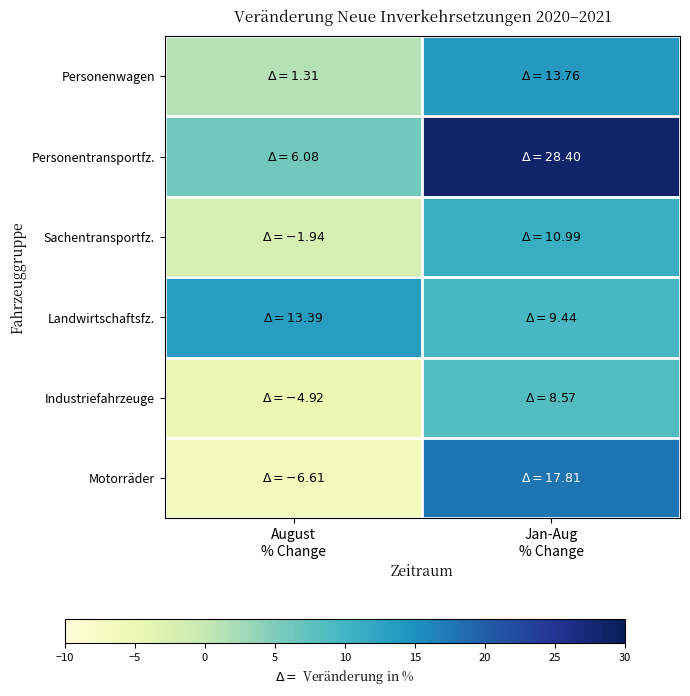

Which series changed the most between August % Change and Jan-Aug % Change?

Motorräder